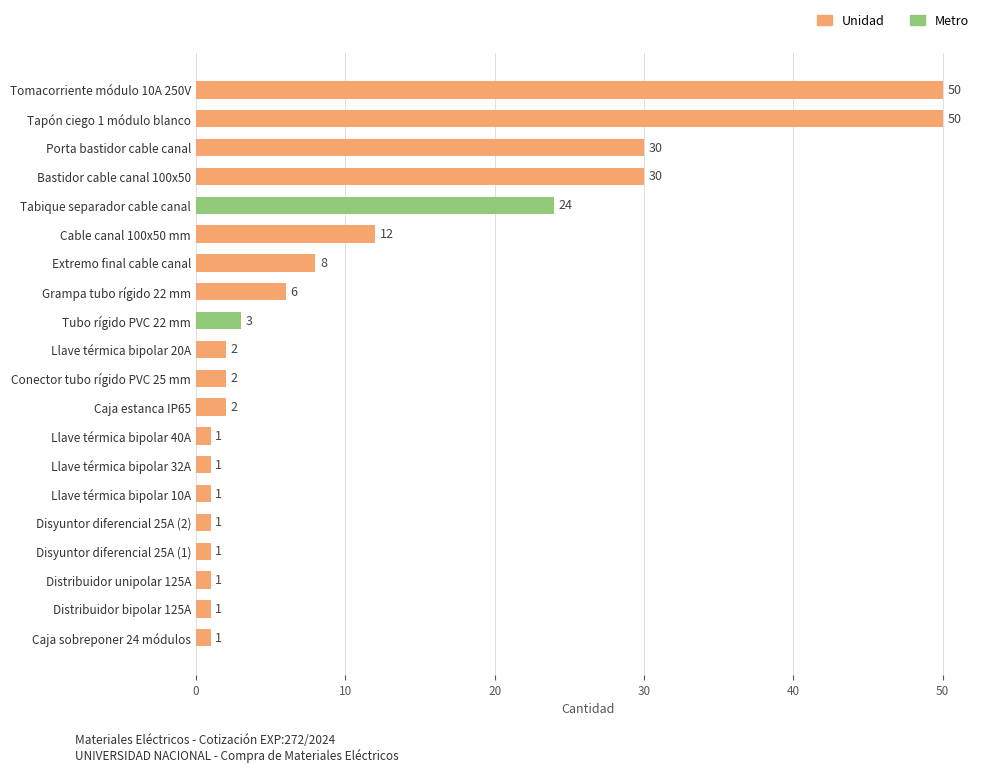

What position from the bottom is Caja sobreponer 24 módulos?

1